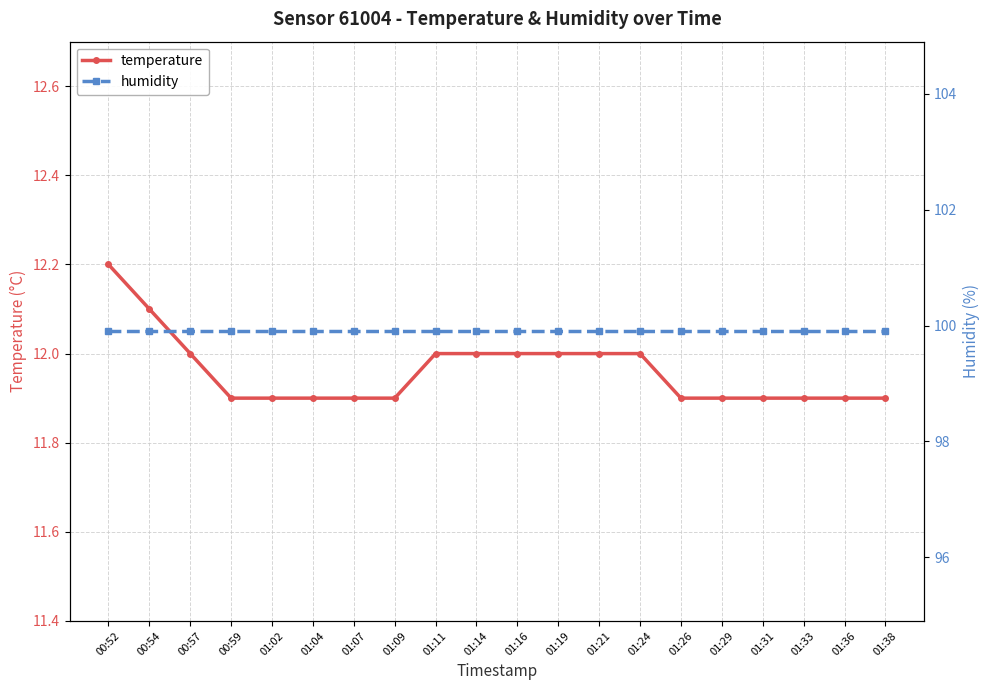

How many lines are shown in the chart?

2